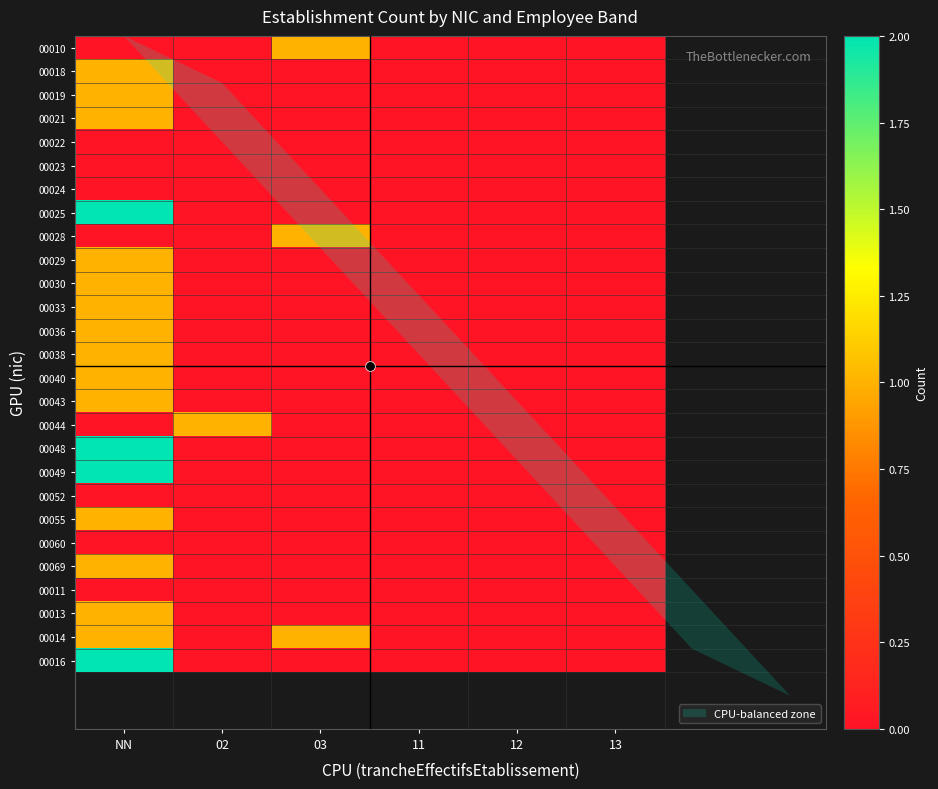

What is the maximum value shown in the chart?

2